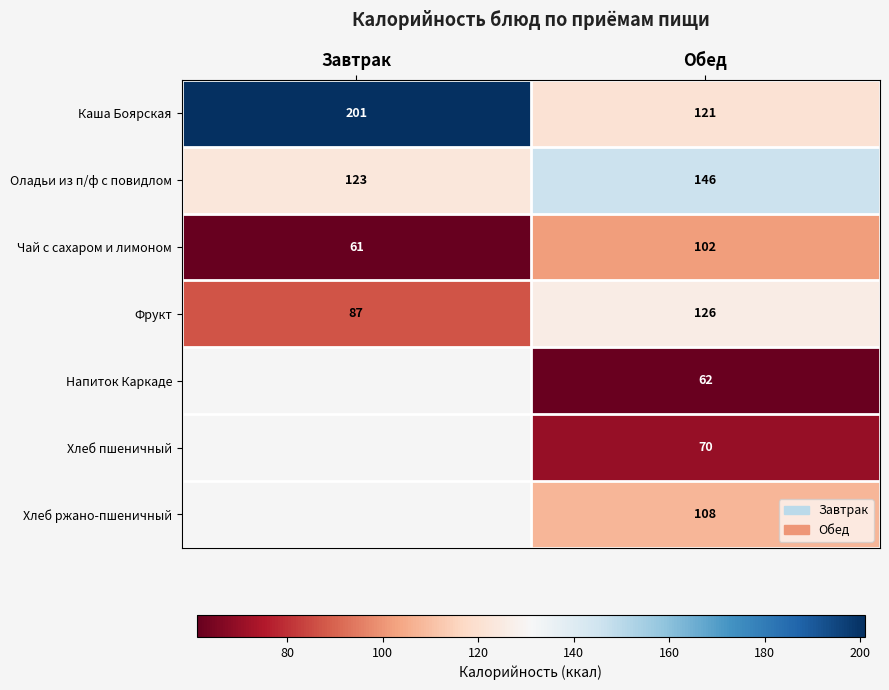

What is the sum of all Каша Боярская values?

322